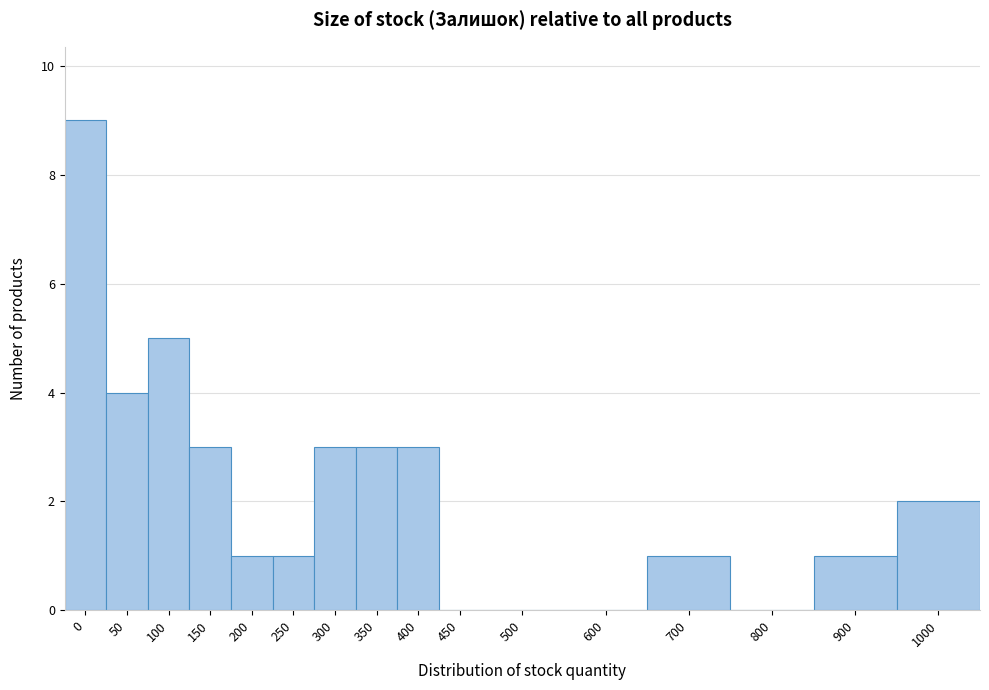

Reading left to right, transcribe all the data shown in this chart.

0=9	50=4	100=5	150=3	200=1	250=1	300=3	350=3	400=3	450=0	500=0	600=0	700=1	800=0	900=1	1000=2